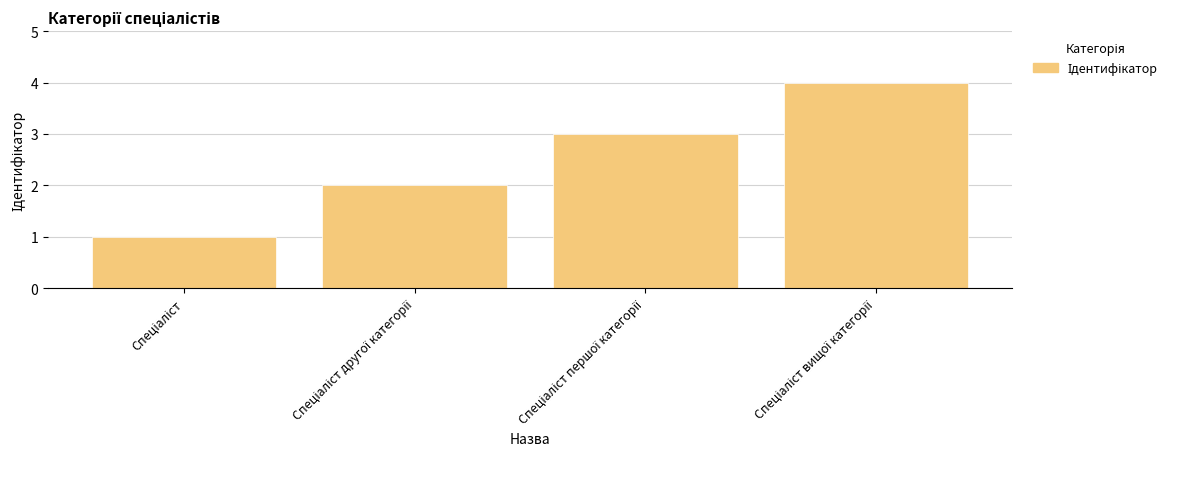

What is the value of the 3rd bar from the left?

3